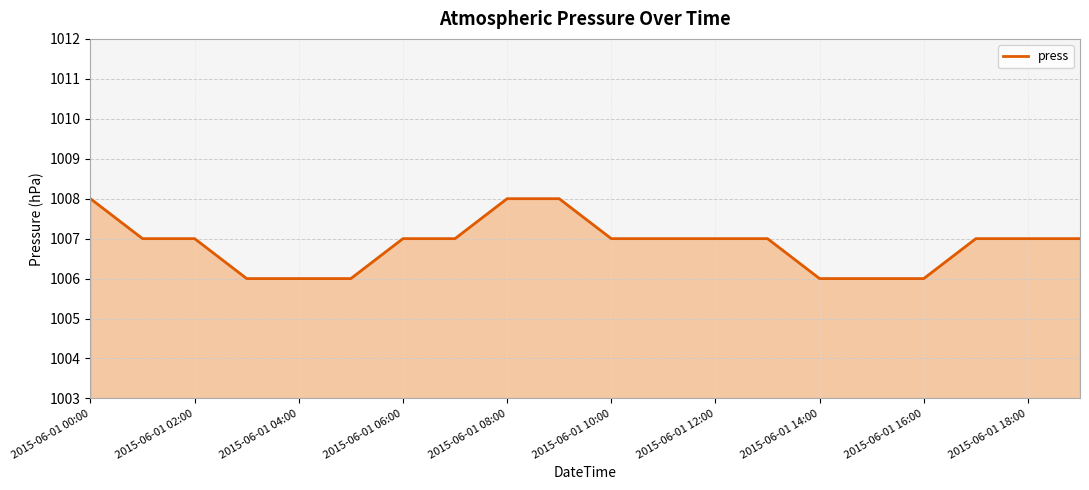

What is the maximum value shown in the chart?

1008